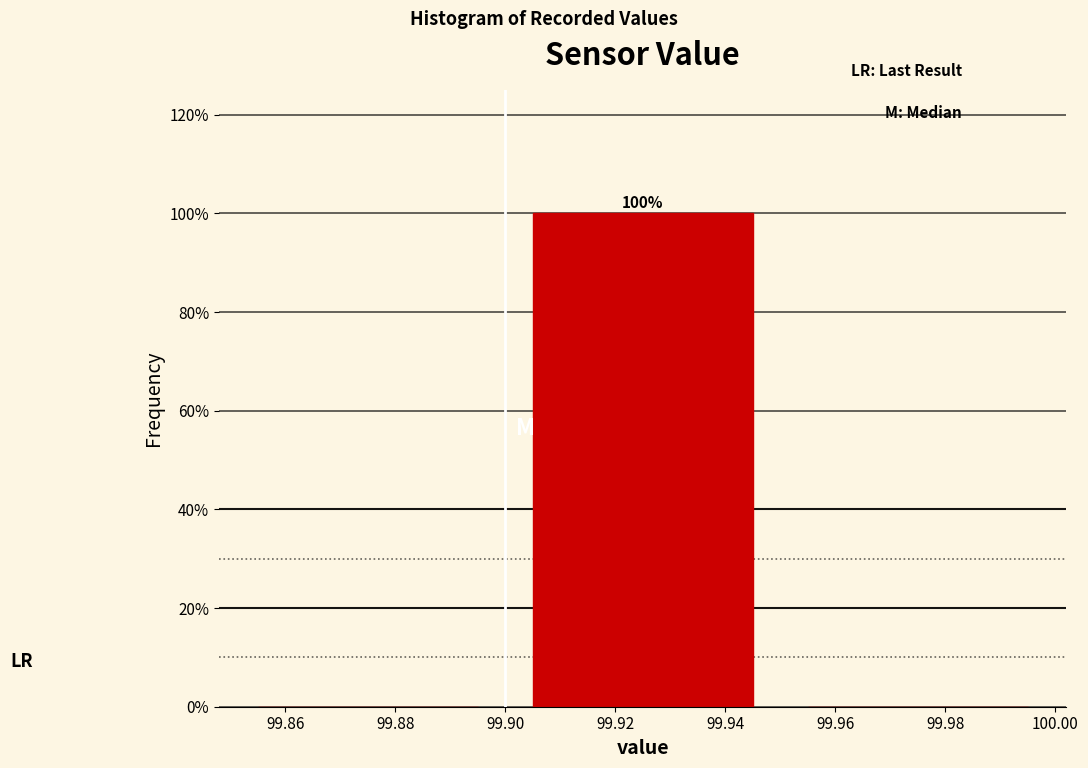

Which range on the x-axis has the tallest bar?

99.90 to 99.95